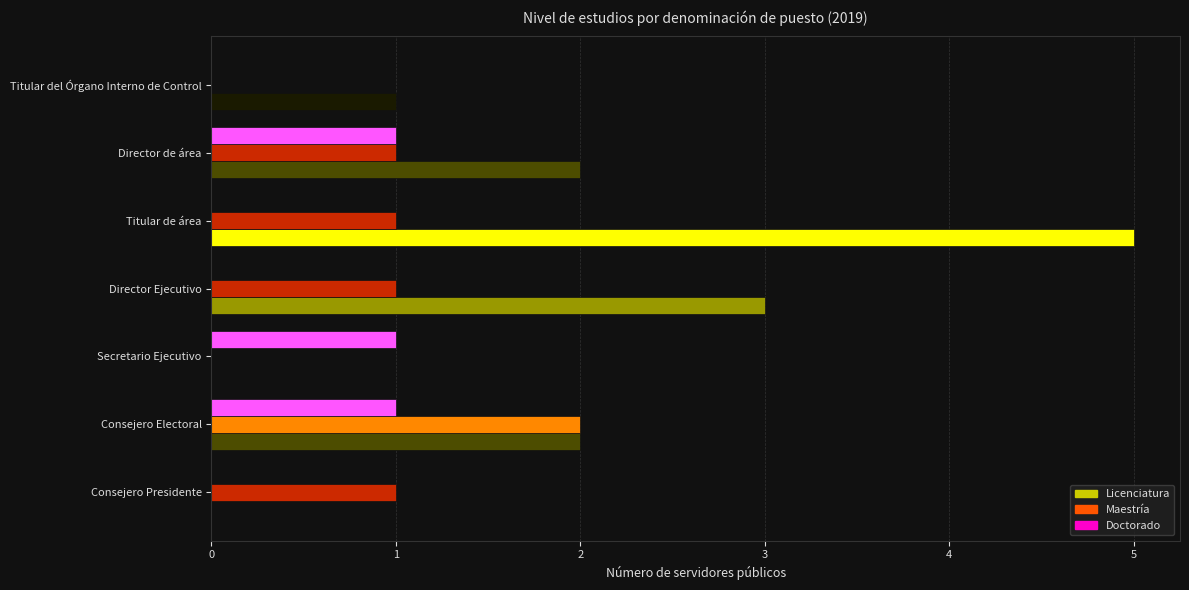

Reading left to right, transcribe all the data shown in this chart.

Licenciatura: 0	2	0	3	5	2	1
Maestría: 1	2	0	1	1	1	0
Doctorado: 0	1	1	0	0	1	0